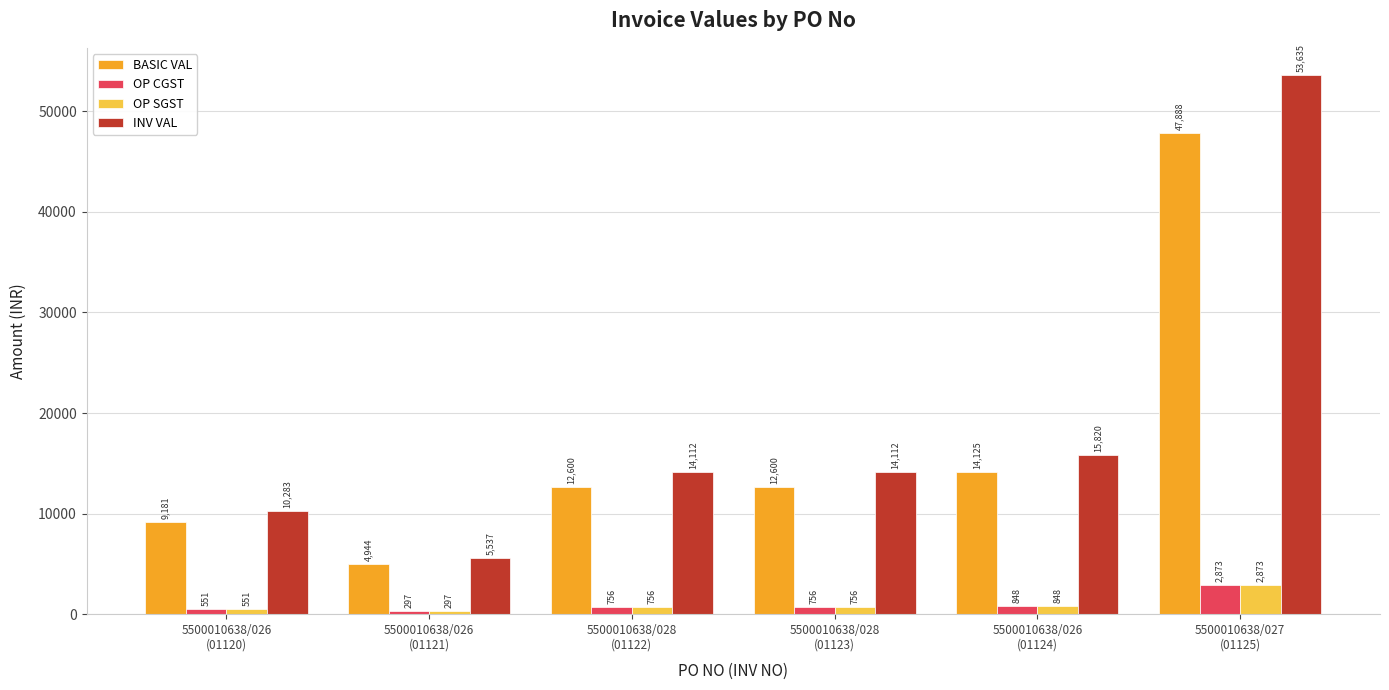

True or false: BASIC VAL has a value of 18665.9 at 5500010638/028
(01122).

False